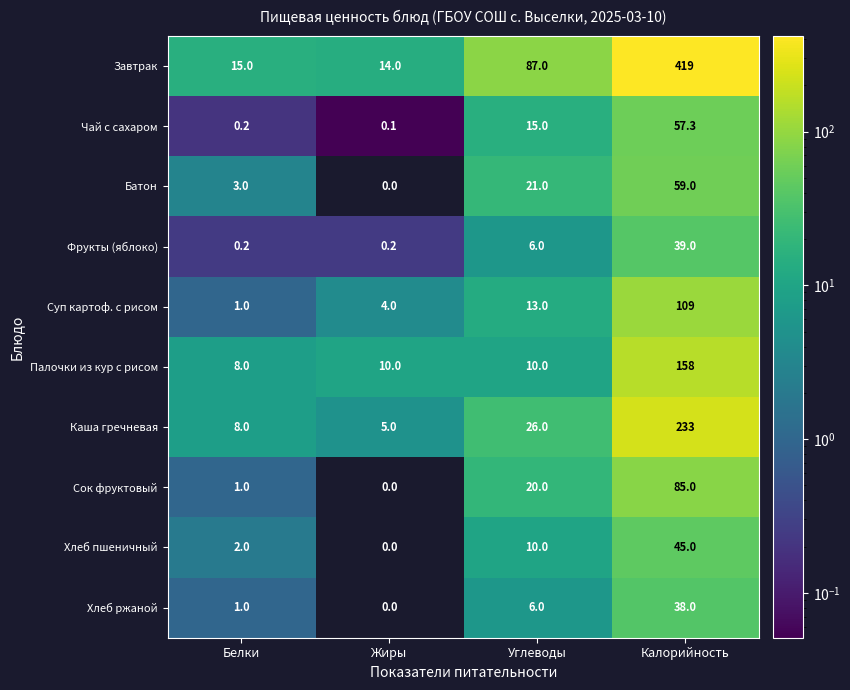

List the series in order of their peak value, lowest first.

Хлеб ржаной, Фрукты (яблоко), Хлеб пшеничный, Чай с сахаром, Батон, Сок фруктовый, Суп картоф. с рисом, Палочки из кур с рисом, Каша гречневая, Завтрак